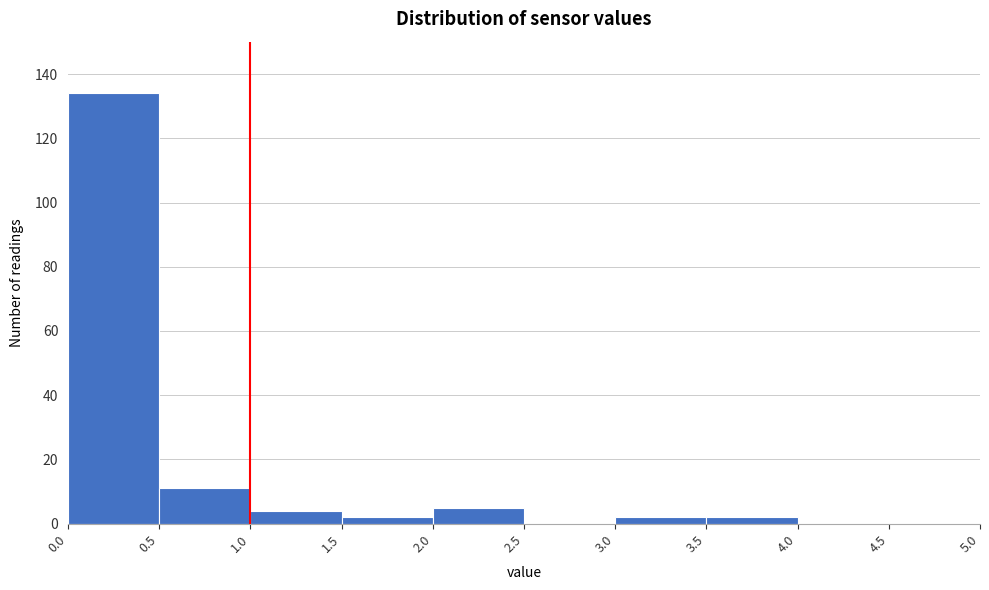

How tall is the bar that spans 3.5 to 4.0 on the x-axis? The values are not printed on the chart, so give them approximately, as read against the axis.

2